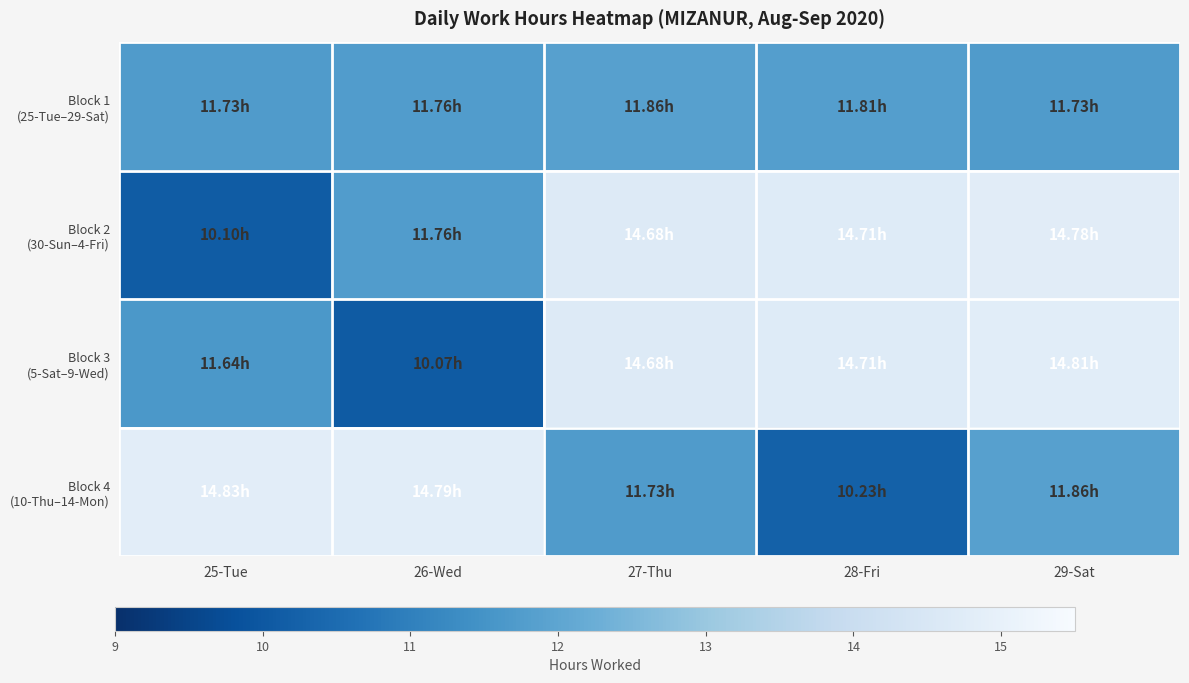

What is the minimum value shown in the chart?

10.1